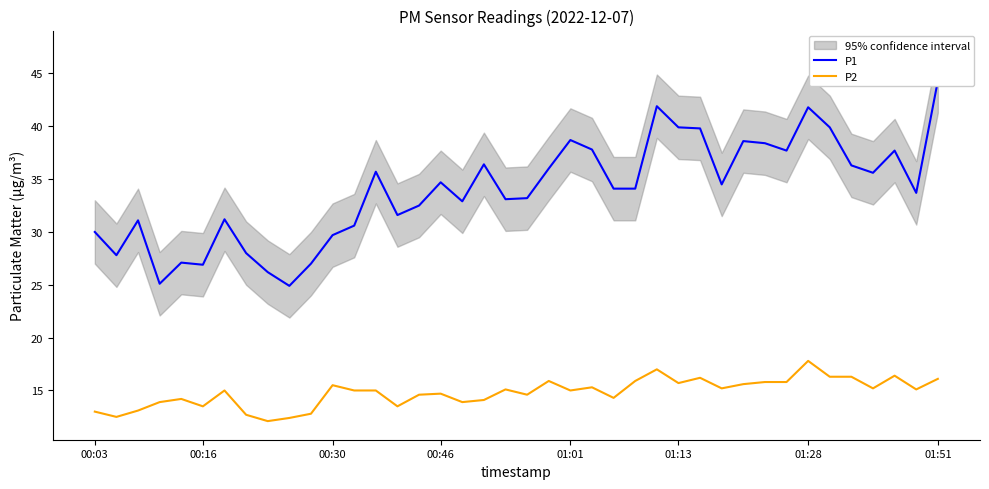

True or false: P2 has a value of 13.0 at 00:03.

True